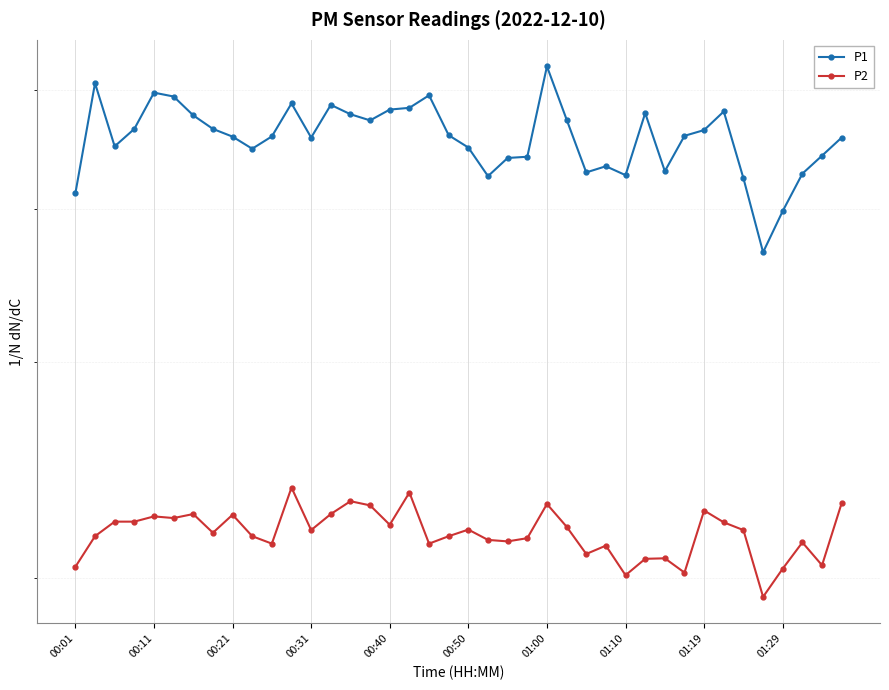

Reading left to right, what are all the values shown in this chart?

P1: 41.2	50.7	45.0	46.5	49.8	49.4	47.7	46.5	45.8	44.8	45.9	48.8	45.8	48.6	47.8	47.2	48.2	48.4	49.5	46.0	44.9	42.5	44.0	44.1	52.3	47.3	42.9	43.4	42.6	47.9	43.0	45.9	46.4	48.0	42.4	36.9	39.9	42.8	44.2	45.8
P2: 20.4	21.6	22.2	22.2	22.4	22.4	22.6	21.8	22.5	21.6	21.3	23.7	21.9	22.6	23.1	22.9	22.1	23.5	21.3	21.6	21.9	21.5	21.4	21.6	23.0	22.0	20.9	21.2	20.1	20.7	20.8	20.2	22.7	22.2	21.9	19.3	20.4	21.4	20.5	23.0